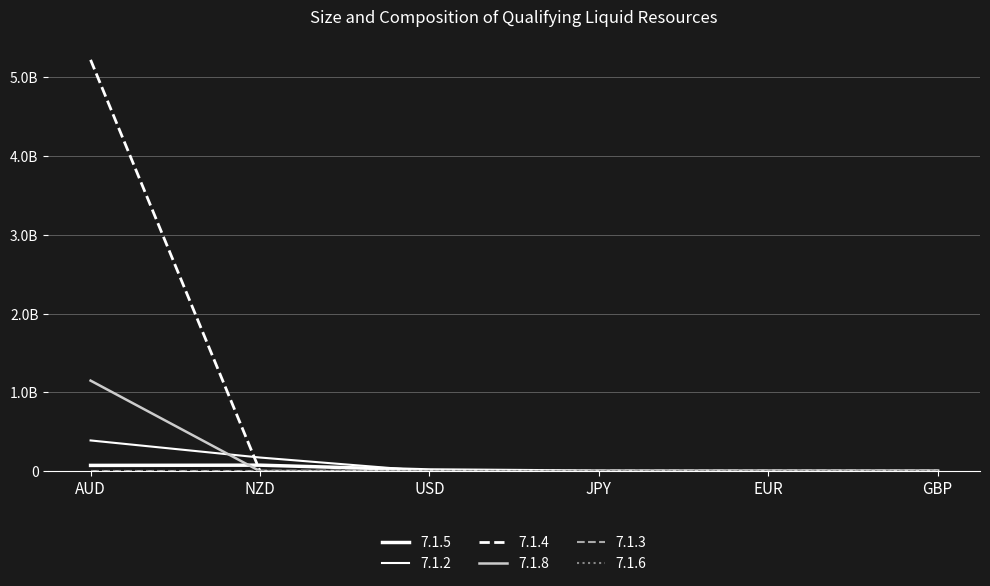

True or false: 7.1.4 has more than 2 points higher than both neighbors.

False